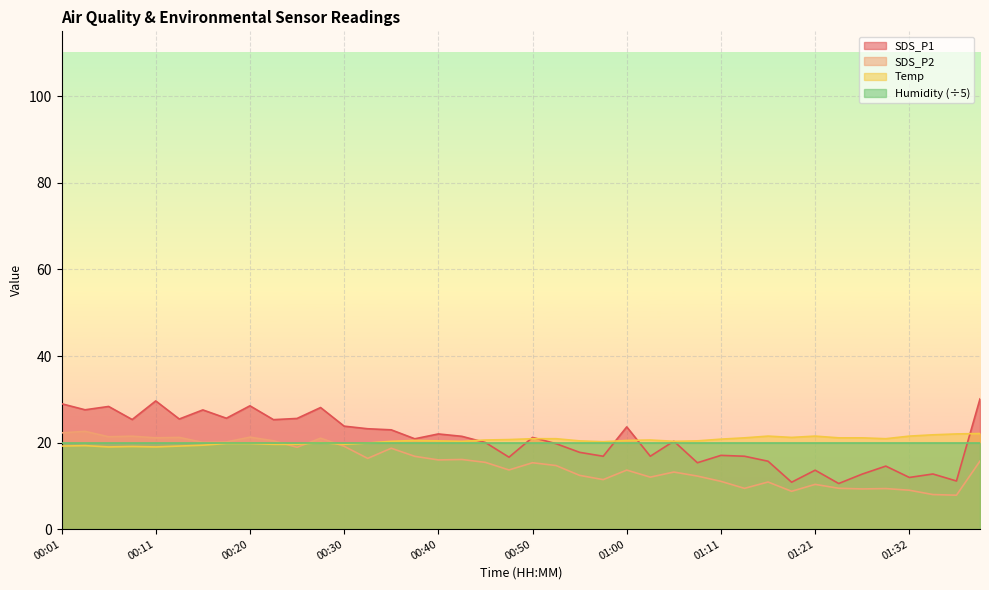

At which label does Temp first exceed 20?

00:35